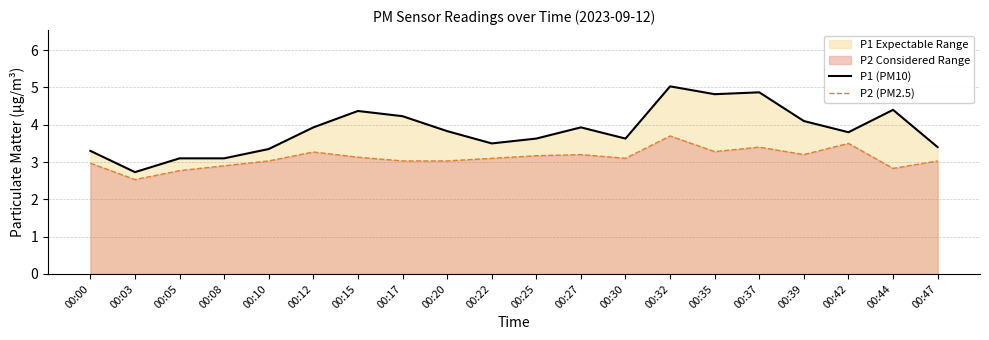

True or false: P1 and P2 cross at least once.

False